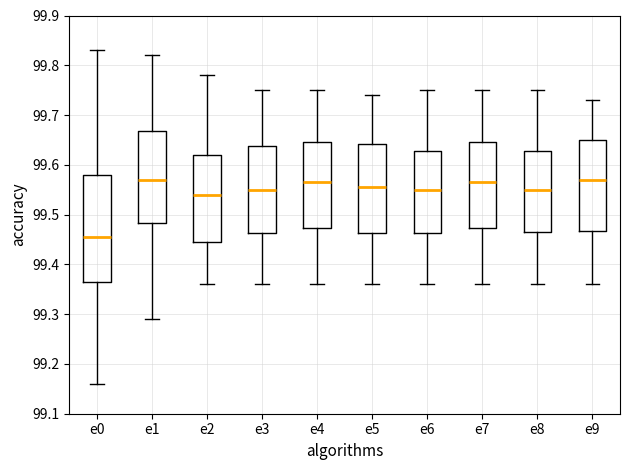

Reading left to right, read every box against the y-axis: the position of its median line, the range the box covers, and the ends of its whiskers. The values are not printed on the chart, so give them approximately, as read against the axis.

e0: median 99.46, box 99.37 to 99.58, whiskers 99.16 to 99.83
e1: median 99.57, box 99.48 to 99.67, whiskers 99.29 to 99.82
e2: median 99.54, box 99.45 to 99.62, whiskers 99.36 to 99.78
e3: median 99.55, box 99.46 to 99.64, whiskers 99.36 to 99.75
e4: median 99.57, box 99.47 to 99.65, whiskers 99.36 to 99.75
e5: median 99.56, box 99.46 to 99.64, whiskers 99.36 to 99.74
e6: median 99.55, box 99.46 to 99.63, whiskers 99.36 to 99.75
e7: median 99.57, box 99.47 to 99.65, whiskers 99.36 to 99.75
e8: median 99.55, box 99.47 to 99.63, whiskers 99.36 to 99.75
e9: median 99.57, box 99.47 to 99.65, whiskers 99.36 to 99.73